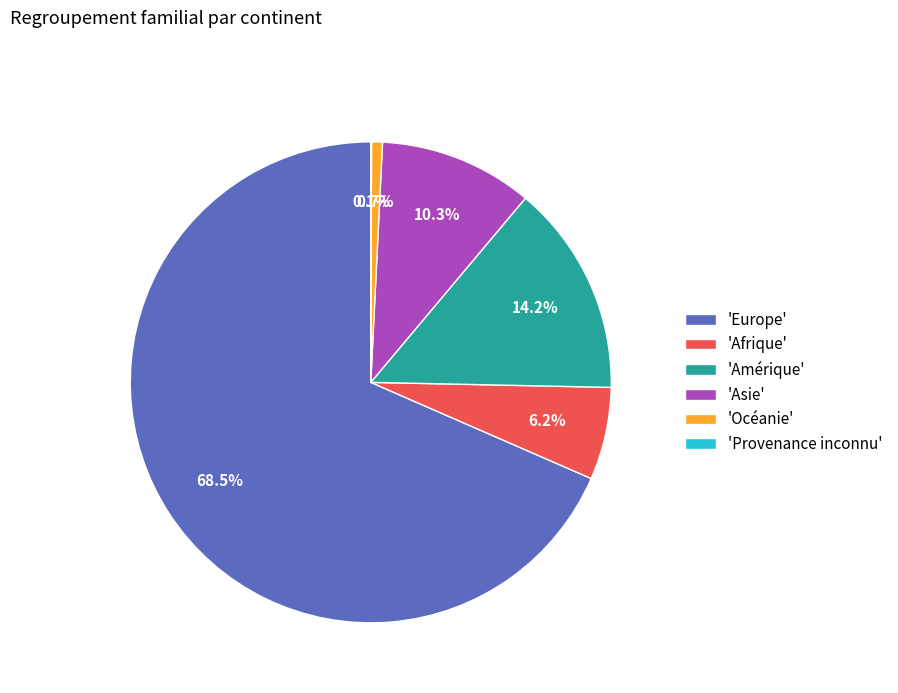

Which slice is the largest?

'Europe'